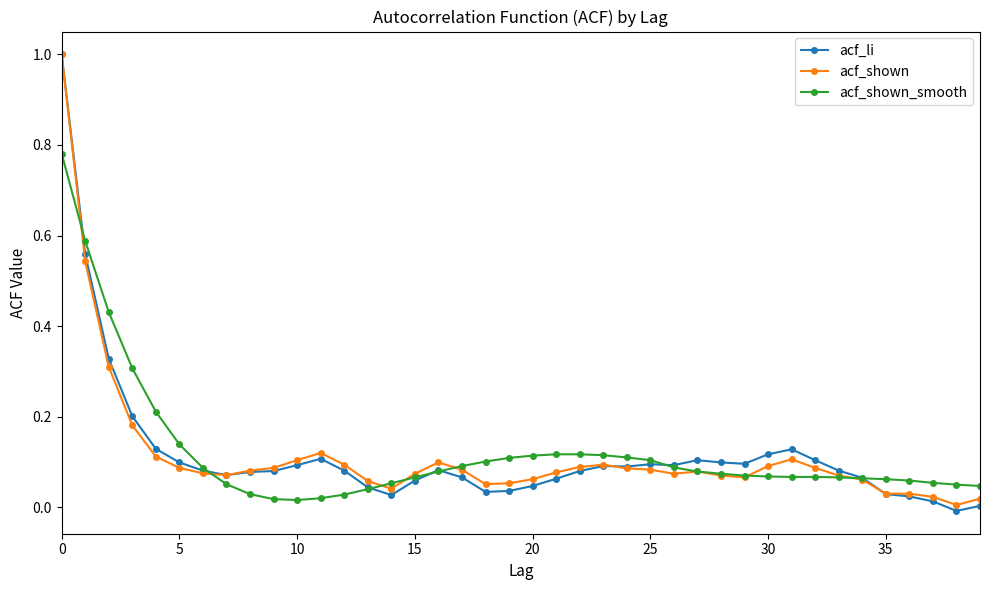

Which series has the widest spread of values?

acf_li